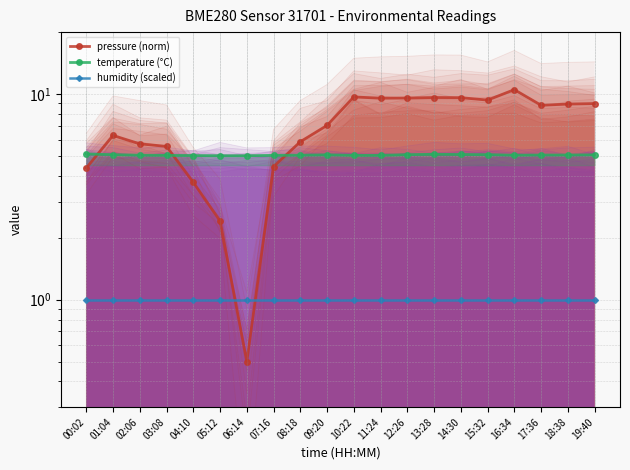

Reading left to right, transcribe all the data shown in this chart.

pressure (norm): 00:02=4.4	01:04=6.3	02:06=5.7	03:08=5.6	04:10=3.7	05:12=2.4	06:14=0.5	07:16=4.4	08:18=5.9	09:20=7.0	10:22=9.7	11:24=9.5	12:26=9.6	13:28=9.6	14:30=9.6	15:32=9.3	16:34=10.5	17:36=8.8	18:38=8.9	19:40=9.0
temperature (°C): 00:02=5.1	01:04=5.1	02:06=5.0	03:08=5.0	04:10=5.0	05:12=5.0	06:14=5.0	07:16=5.0	08:18=5.0	09:20=5.1	10:22=5.0	11:24=5.0	12:26=5.1	13:28=5.1	14:30=5.1	15:32=5.1	16:34=5.0	17:36=5.0	18:38=5.0	19:40=5.1
humidity (scaled): 00:02=1.0	01:04=1.0	02:06=1.0	03:08=1.0	04:10=1.0	05:12=1.0	06:14=1.0	07:16=1.0	08:18=1.0	09:20=1.0	10:22=1.0	11:24=1.0	12:26=1.0	13:28=1.0	14:30=1.0	15:32=1.0	16:34=1.0	17:36=1.0	18:38=1.0	19:40=1.0